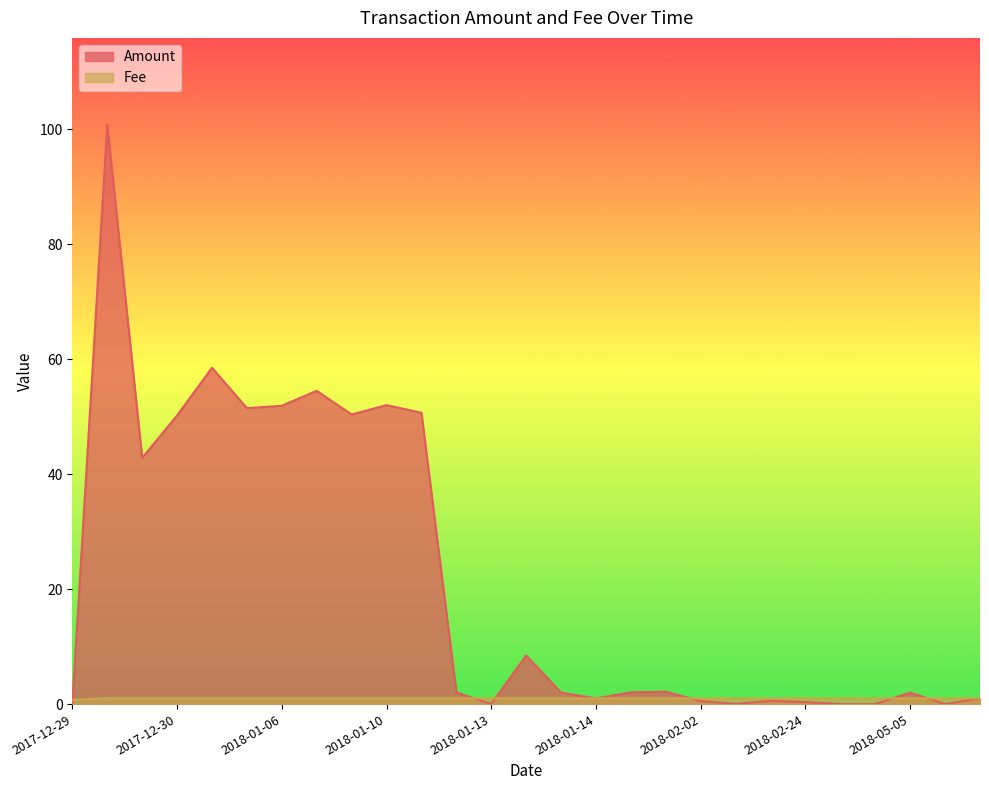

What is the maximum value shown in the chart?

100.8